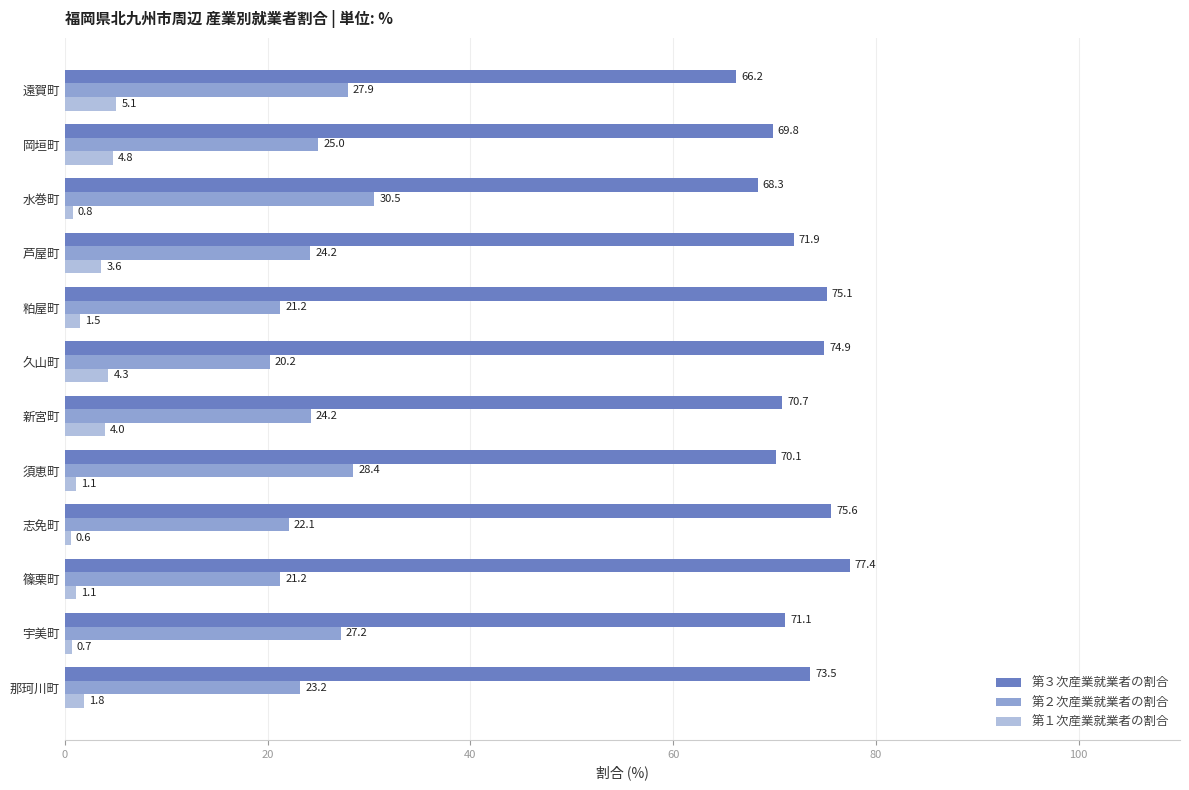

True or false: 第３次産業就業者の割合 has a value of 75.1 at 粕屋町.

True